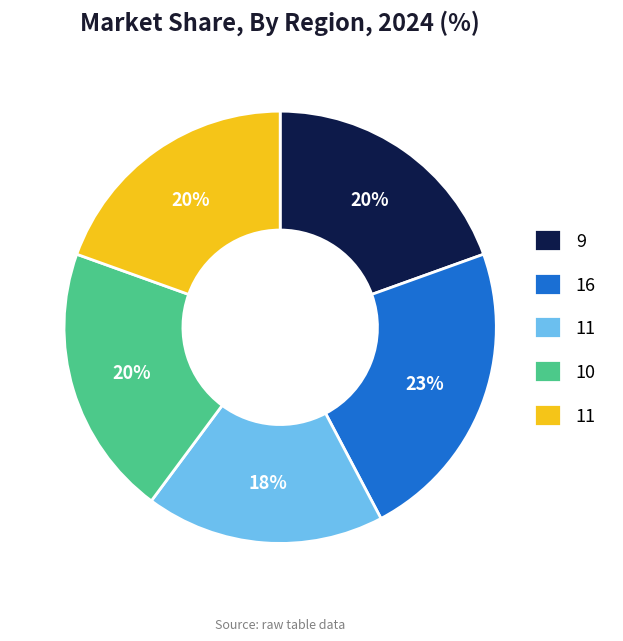

To the nearest percent, what is the difference between the largest and smallest slice percentages?

5%